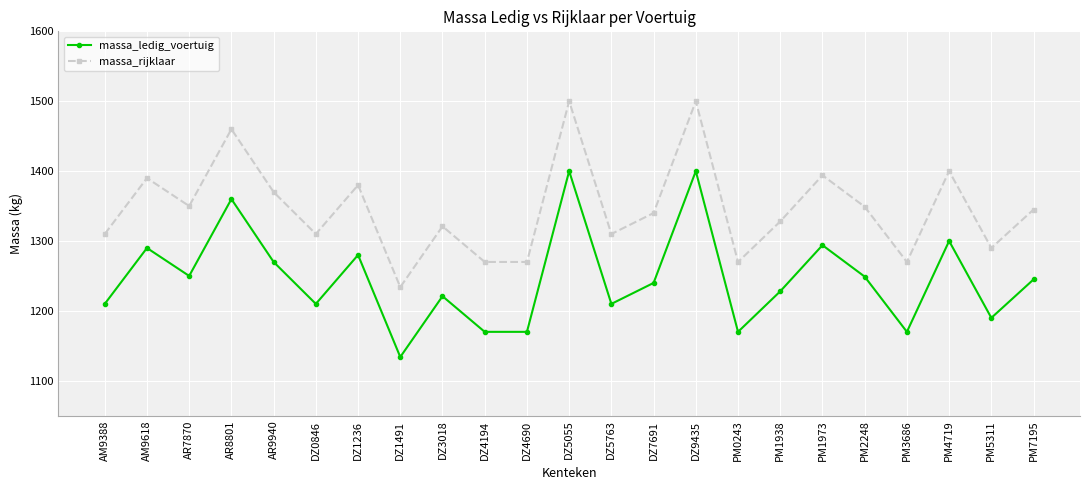

What is the difference between the massa_rijklaar values at DZ5763 and AR9940?

60